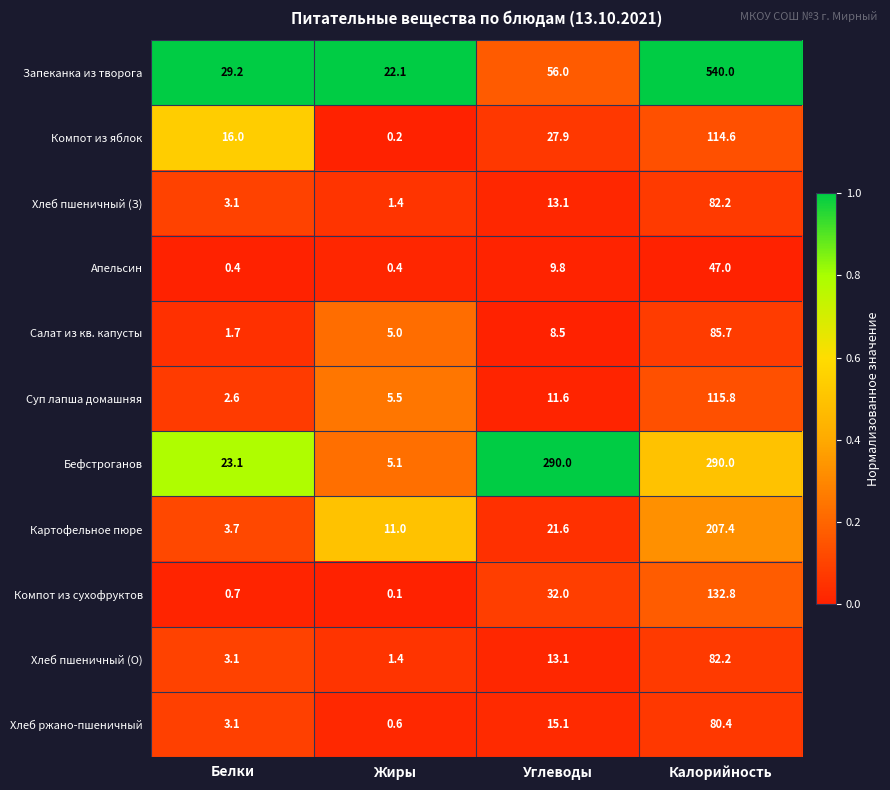

What is the difference between the highest and lowest values at Белки?

28.8